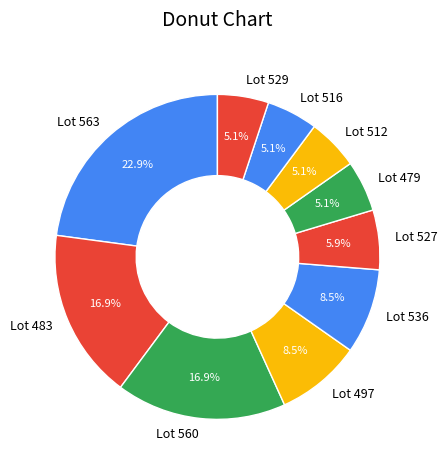

To the nearest percent, what portion does Lot 483 represent?

17%